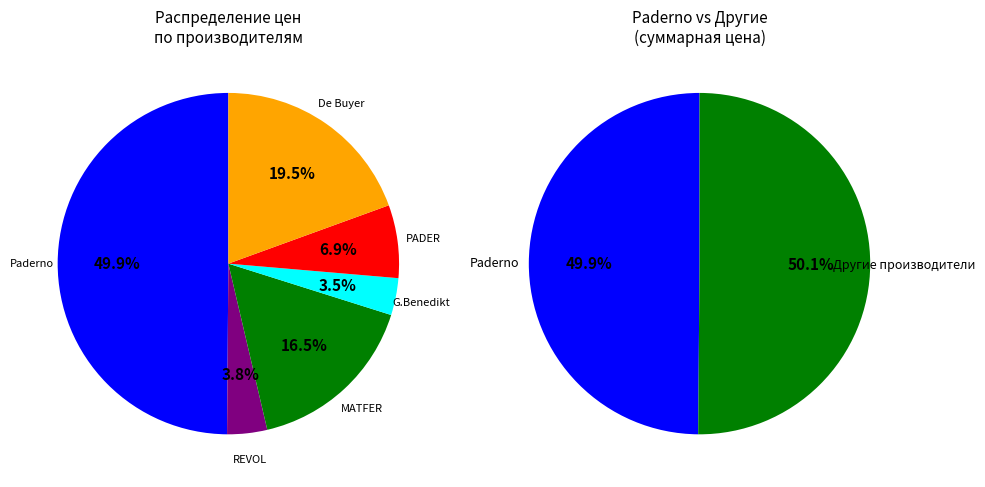

What percentage is the De Buyer 45000 slice, to the nearest percent?

19%